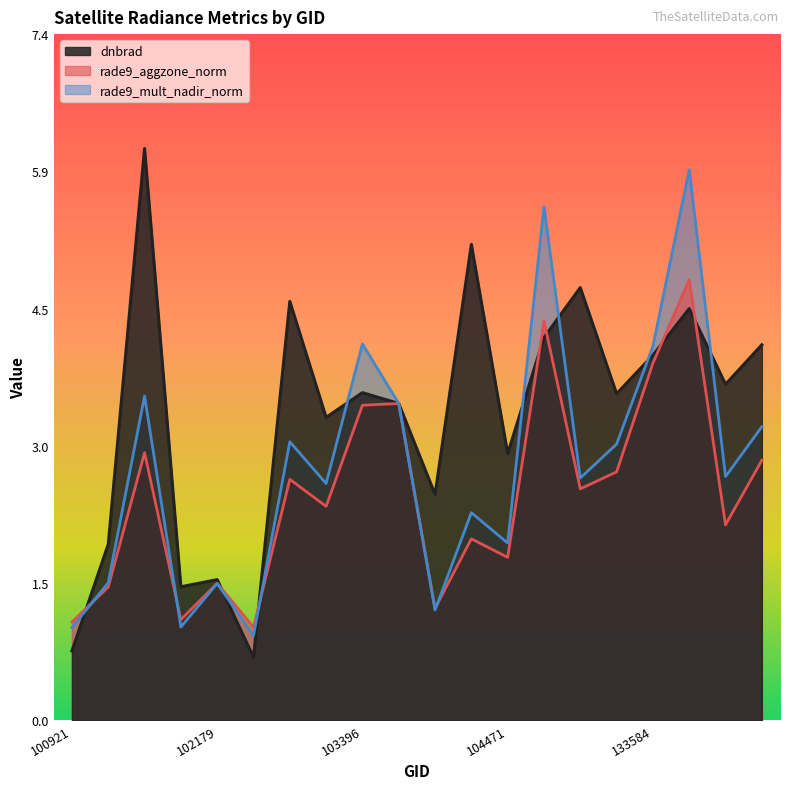

Is the value of rade9_mult_nadir_norm at 132847 greater than the value of rade9_aggzone_norm at 102550?

Yes